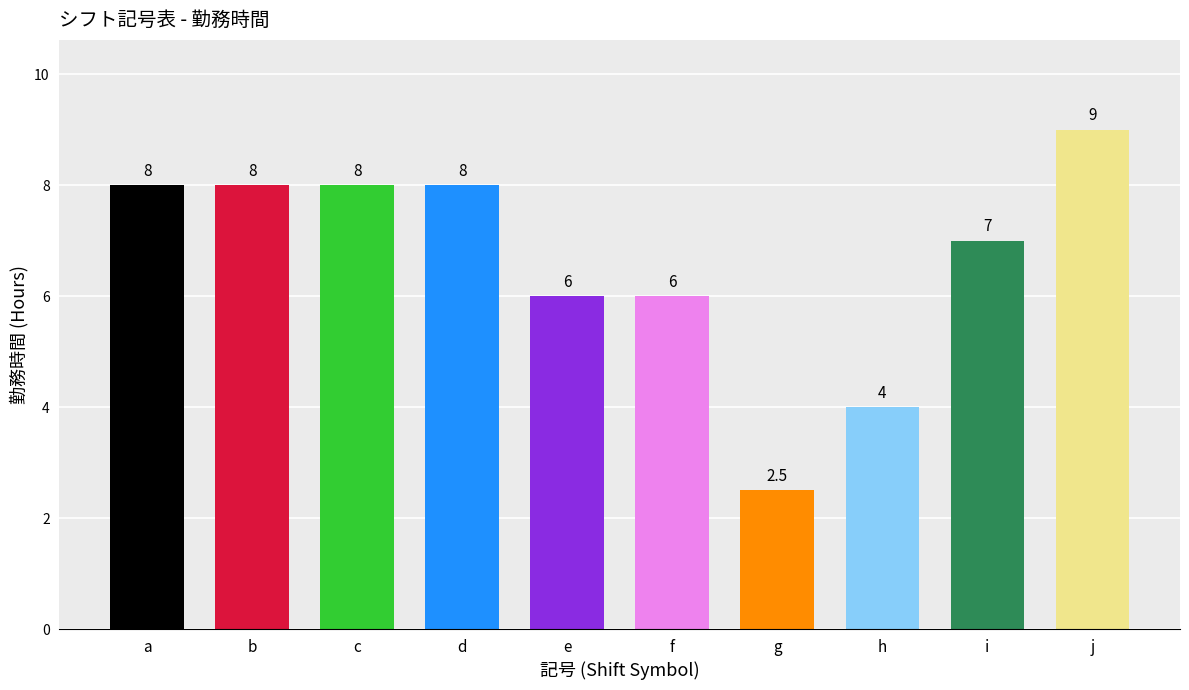

Read the value at g.

2.5